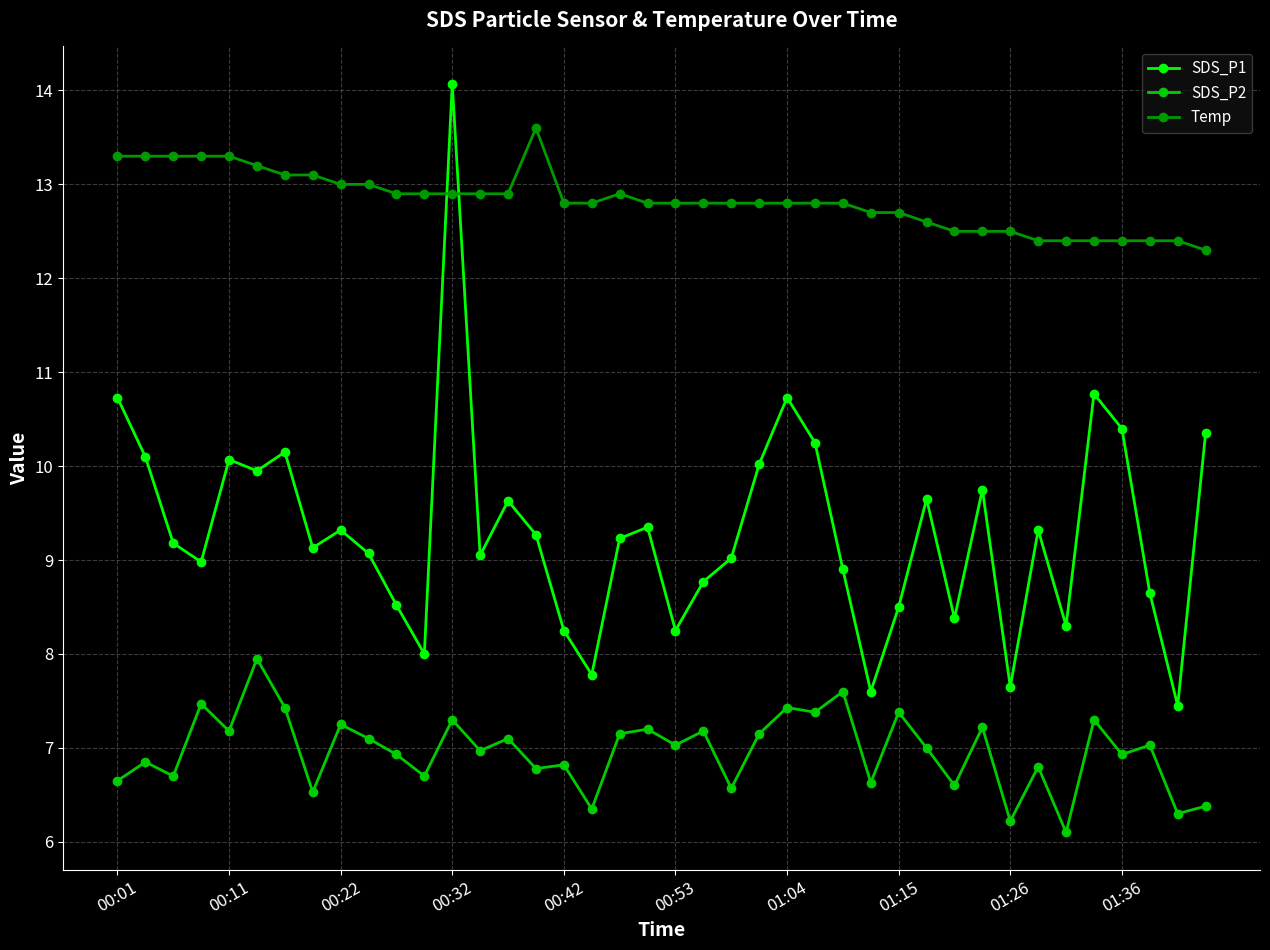

How many interior local peaks does the SDS_P1 series have?

11